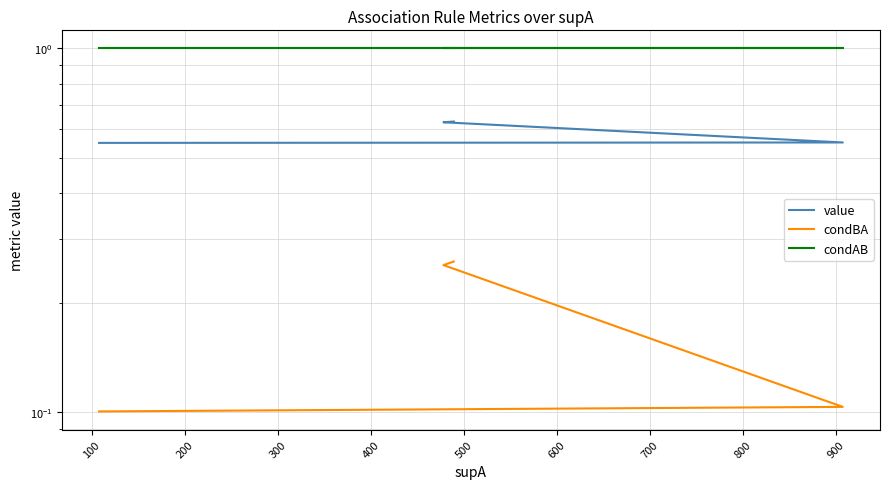

What is the maximum value shown in the chart?

1.0